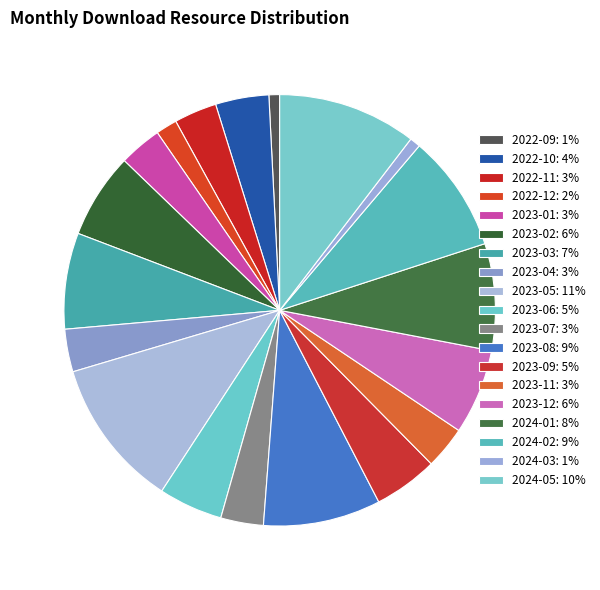

How much of the chart is everything except 2022-12?

98.4%